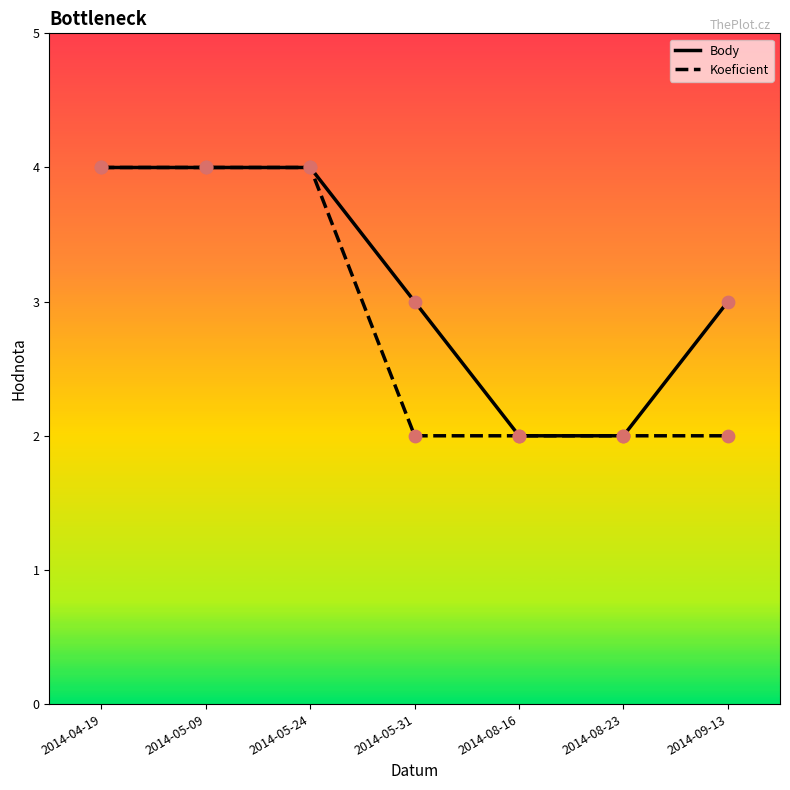

What is the total value across all series at 2014-09-13?

5